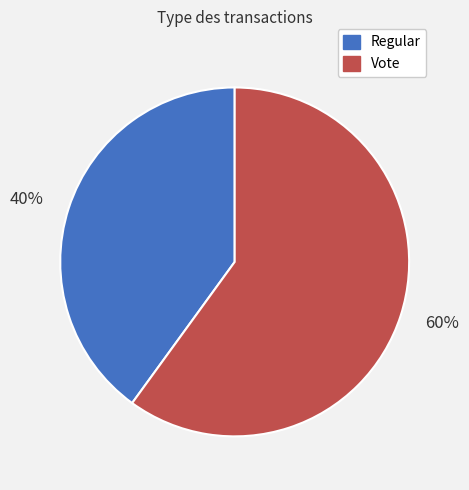

To the nearest percent, what portion does 60% represent?

60%